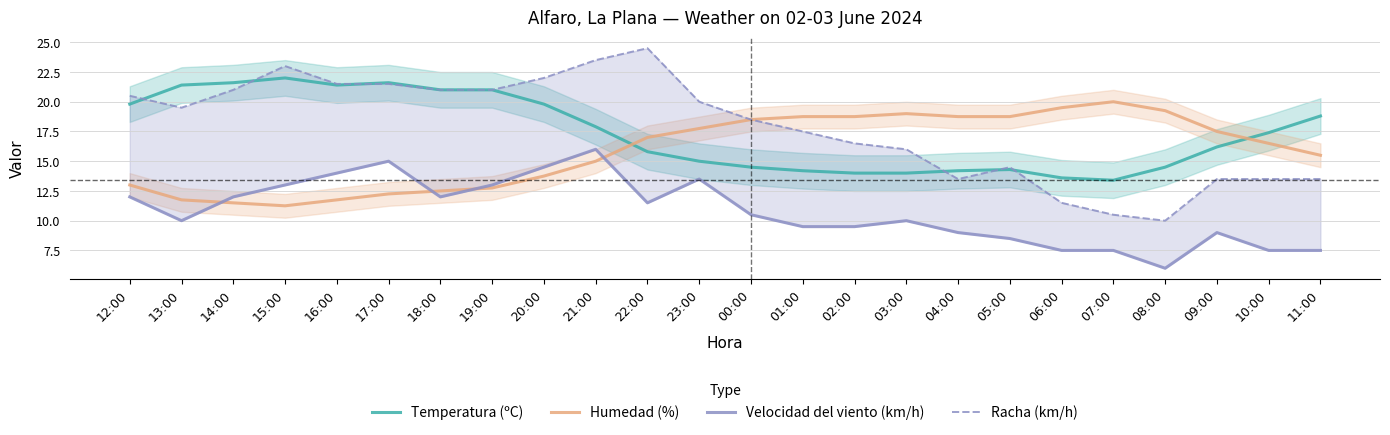

After their last crossing, which series has the higher values: Temperatura (ºC) or Racha (km/h)?

Temperatura (ºC)